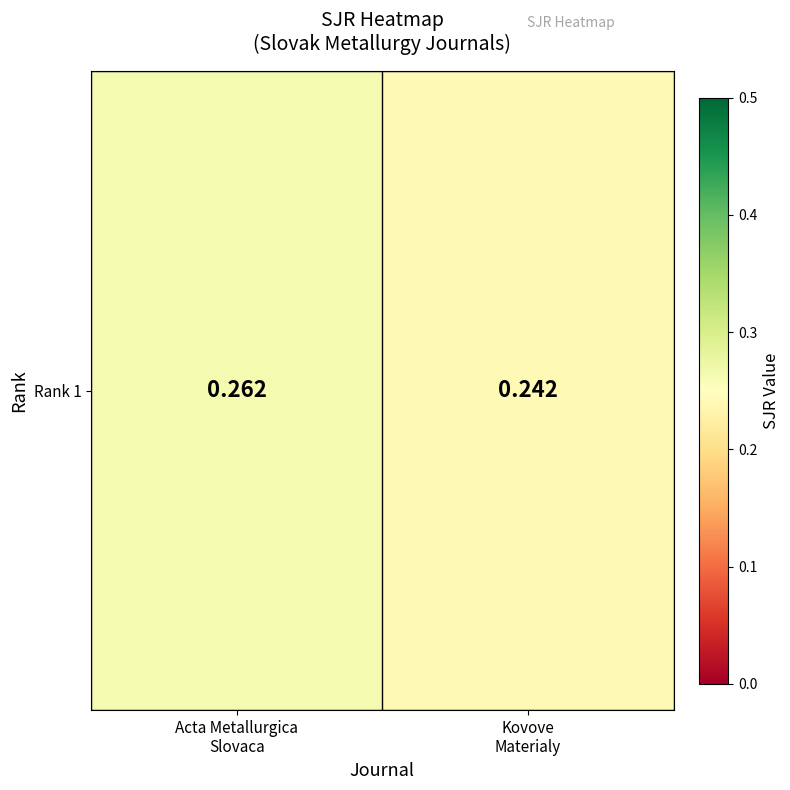

Where is the data nearest to the value 0?

Kovove
Materialy